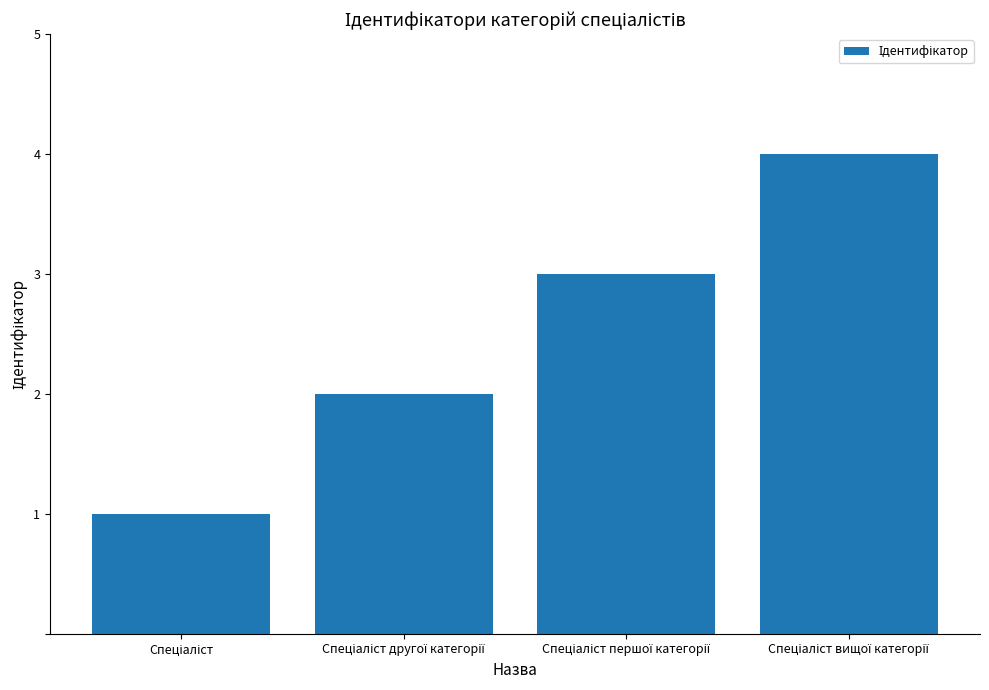

Reading left to right, list all the values displayed in this chart.

1	2	3	4